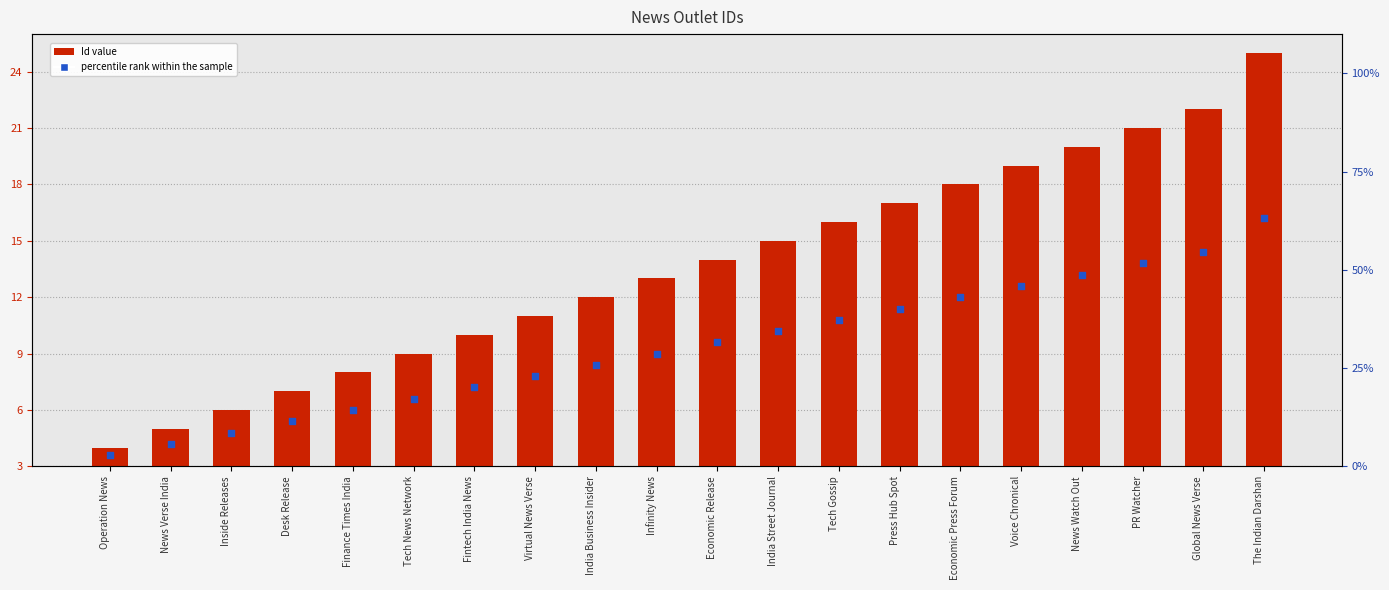

Is the value of percentile rank within the sample at Fintech India News greater than the value of Id value at News Watch Out?

No